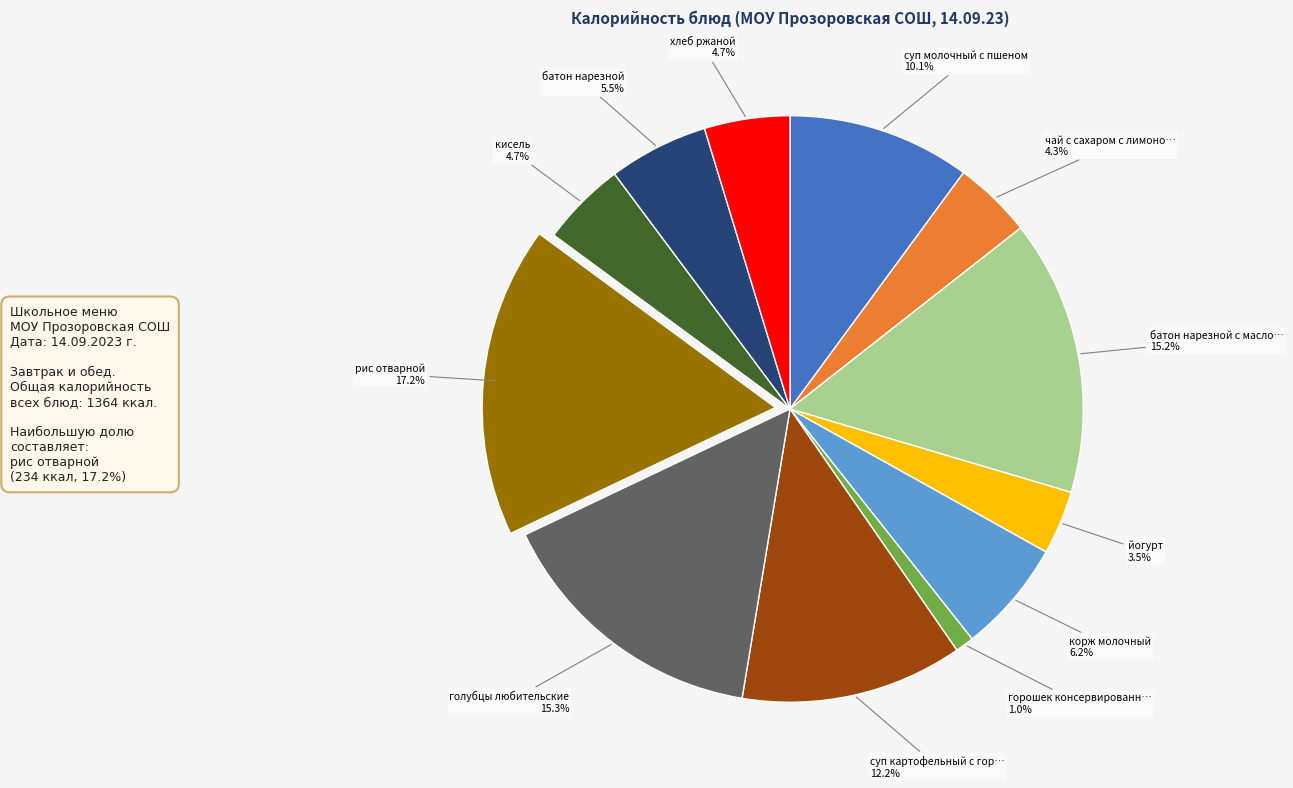

Count the number of slices in the pie.

12